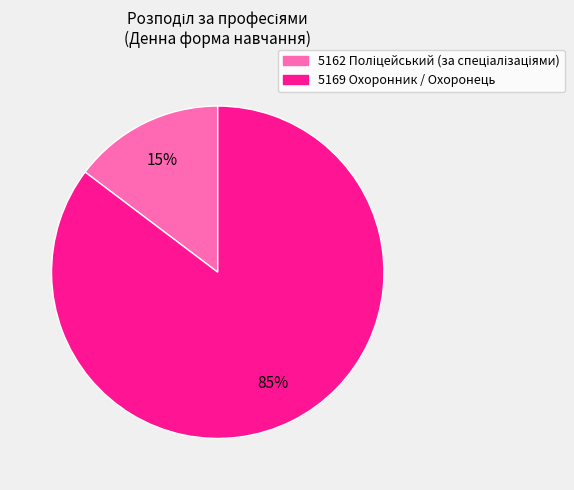

To the nearest percent, what is the average slice percentage?

50%